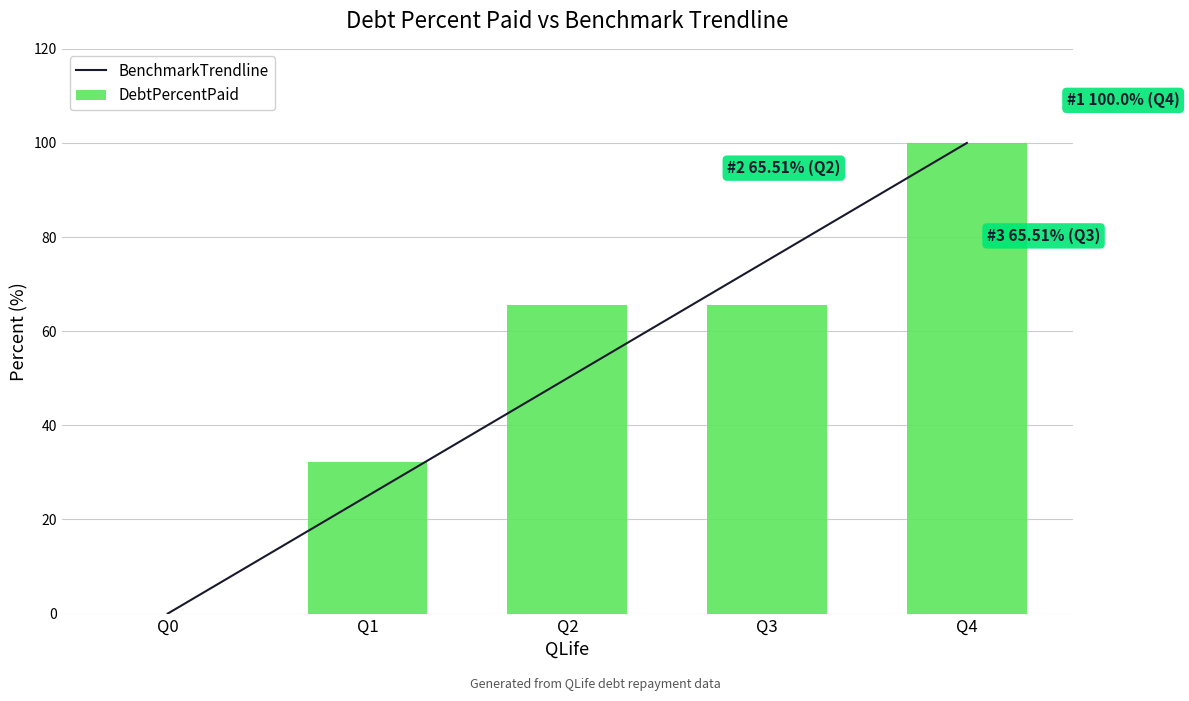

Rank the series at Q4 from highest to lowest value.

BenchmarkTrendline, DebtPercentPaid